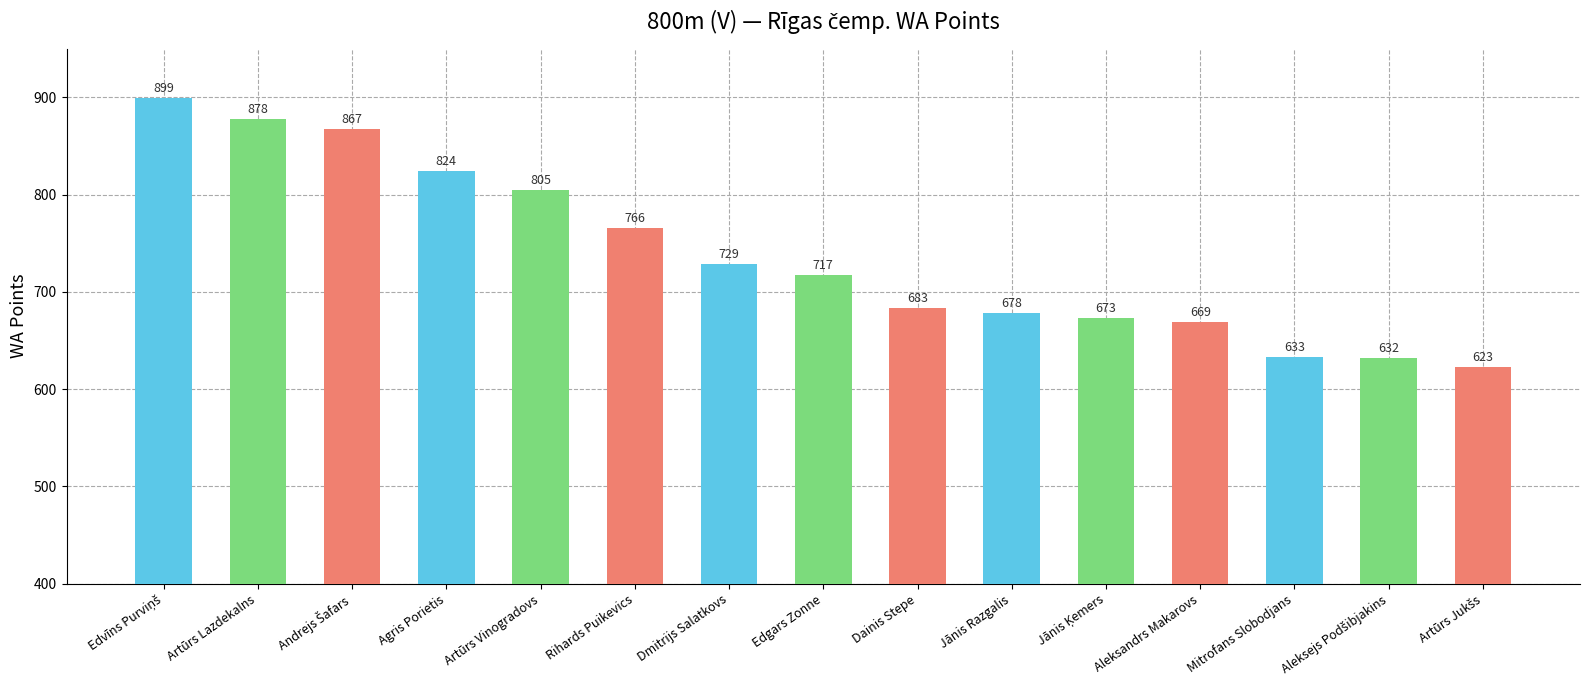

True or false: the data shows 669 at Aleksandrs Makarovs.

True